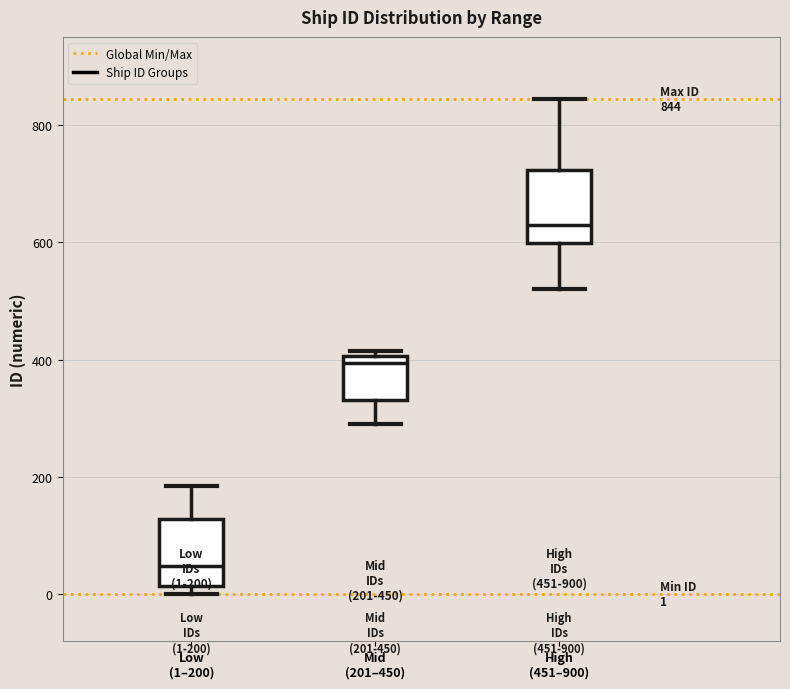

Which box's median line is the highest?

High (451–900)